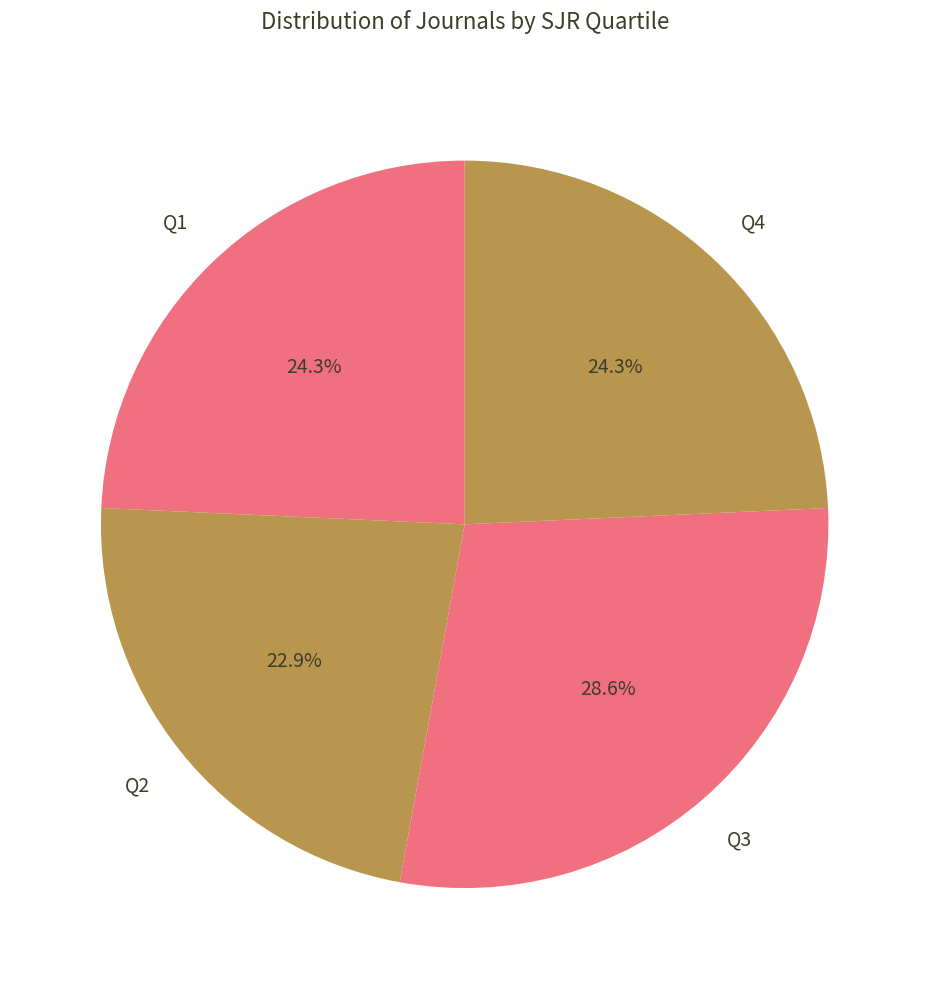

To the nearest percent, what is the difference between the Q2 and Q3 slice percentages?

6%